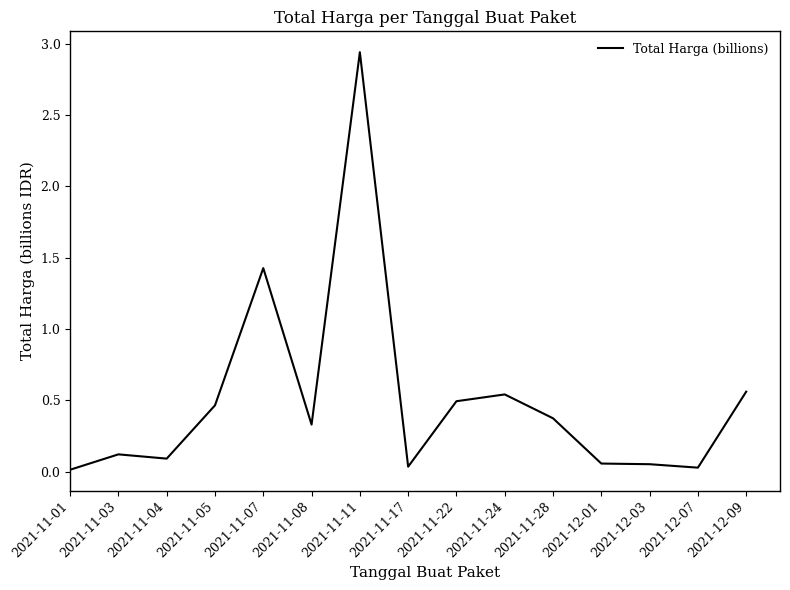

What is the change in value from 2021-11-08 to 2021-11-11?

+2.6